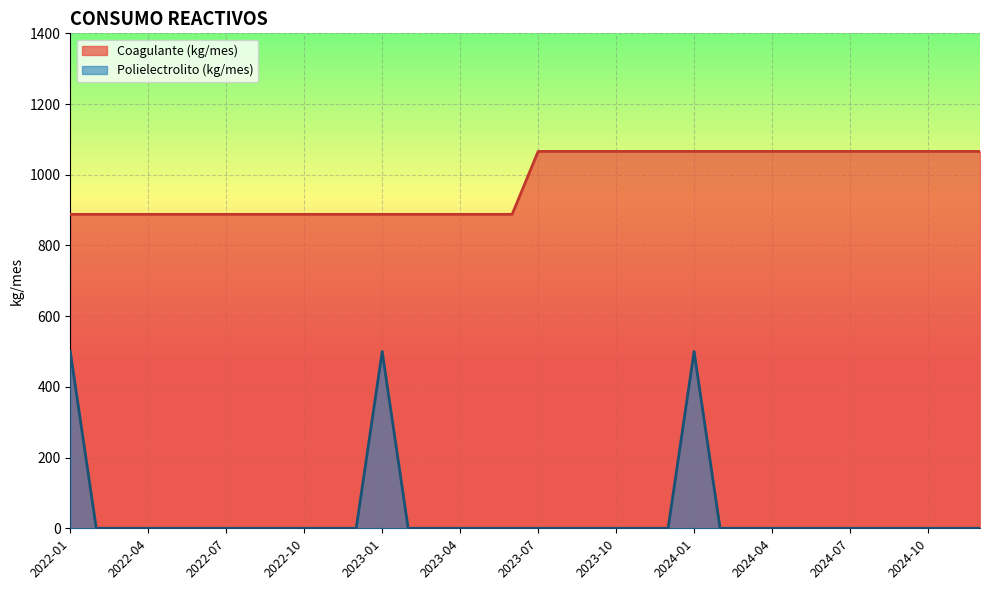

Which series has the largest range (max minus min)?

Polielectrolito (kg/mes)